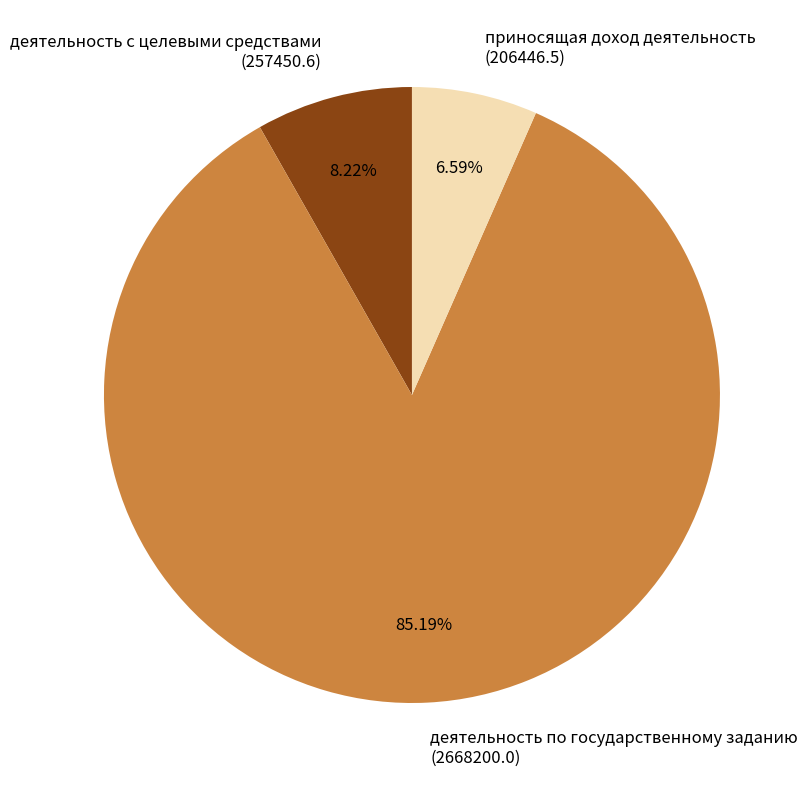

What is the majority slice?

деятельность по государственному заданию (2668200.0)